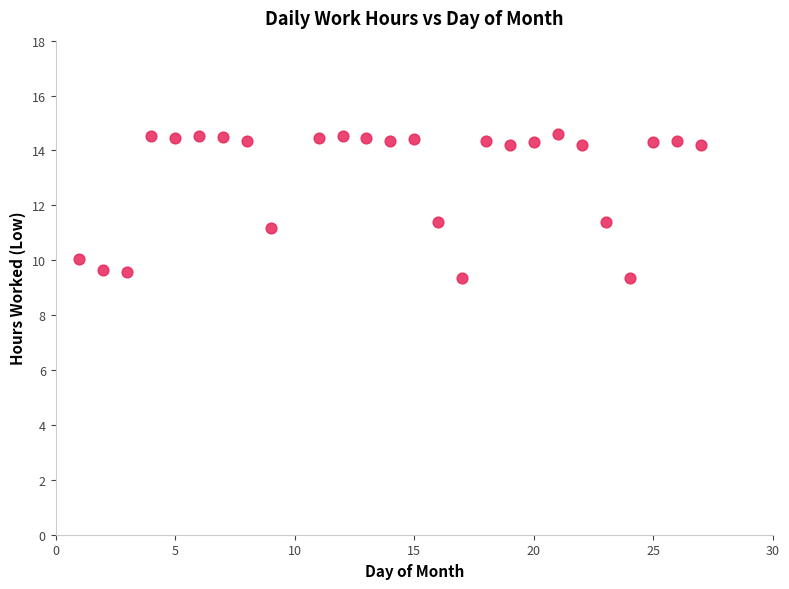

What is the range of Y values (max minus min)?

5.2